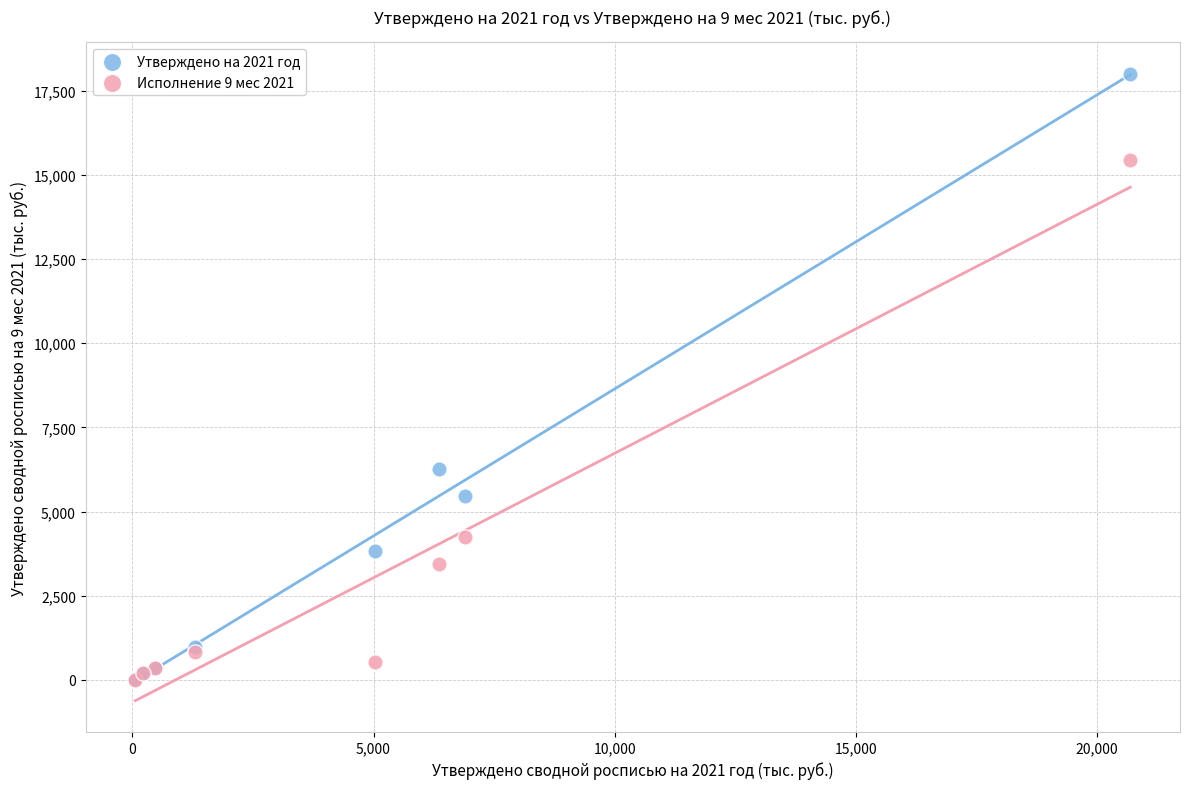

Across all series, what Y value is closest to 9007?

6272.8